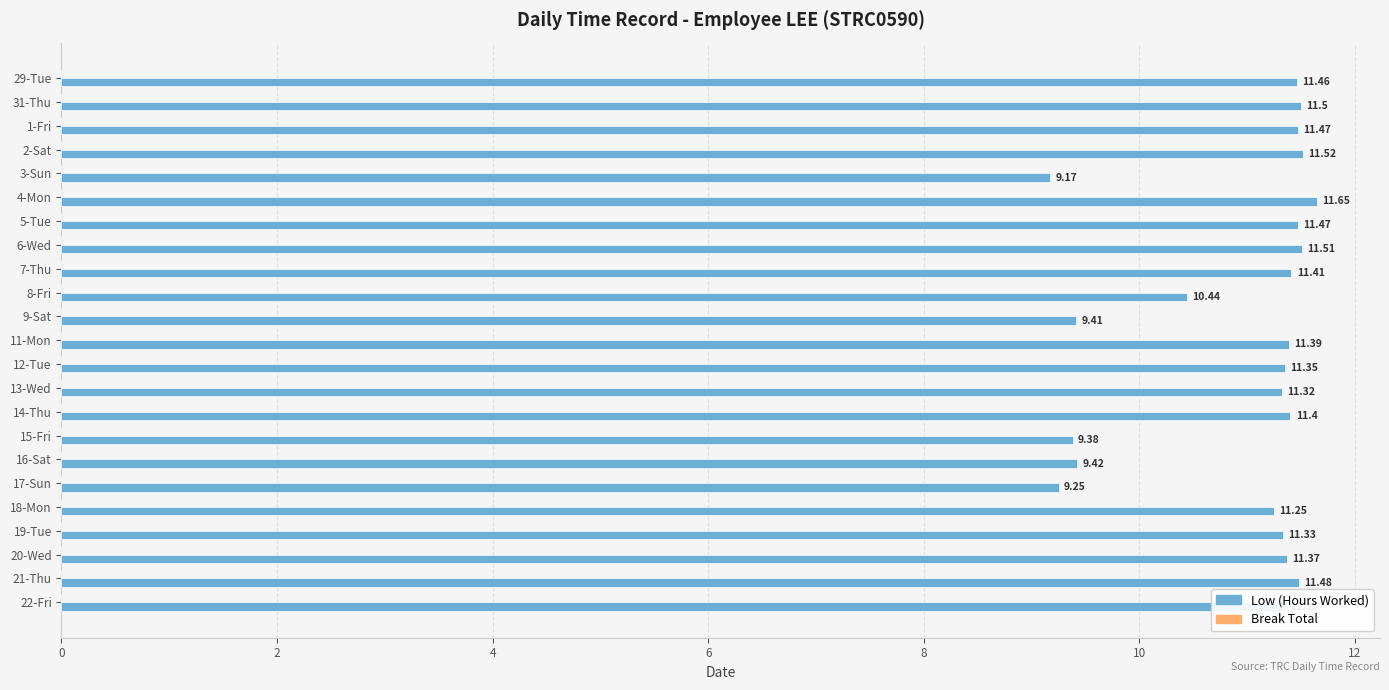

Count the number of categories in the chart.

23